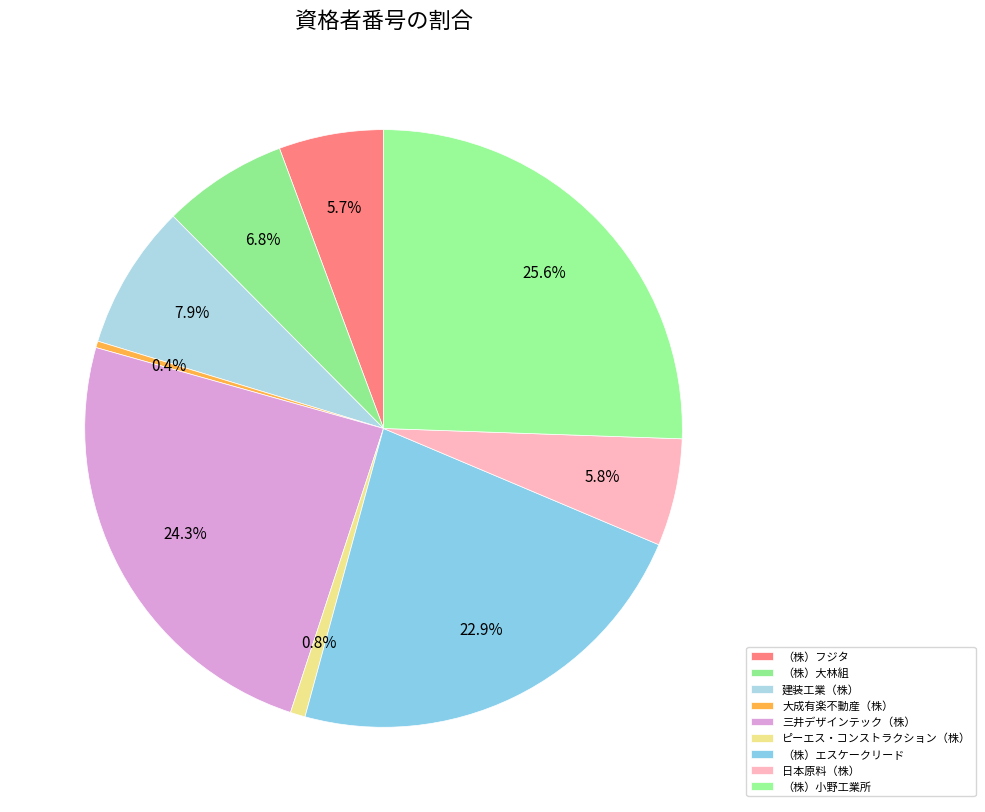

Which slice is the largest?

（株）小野工業所